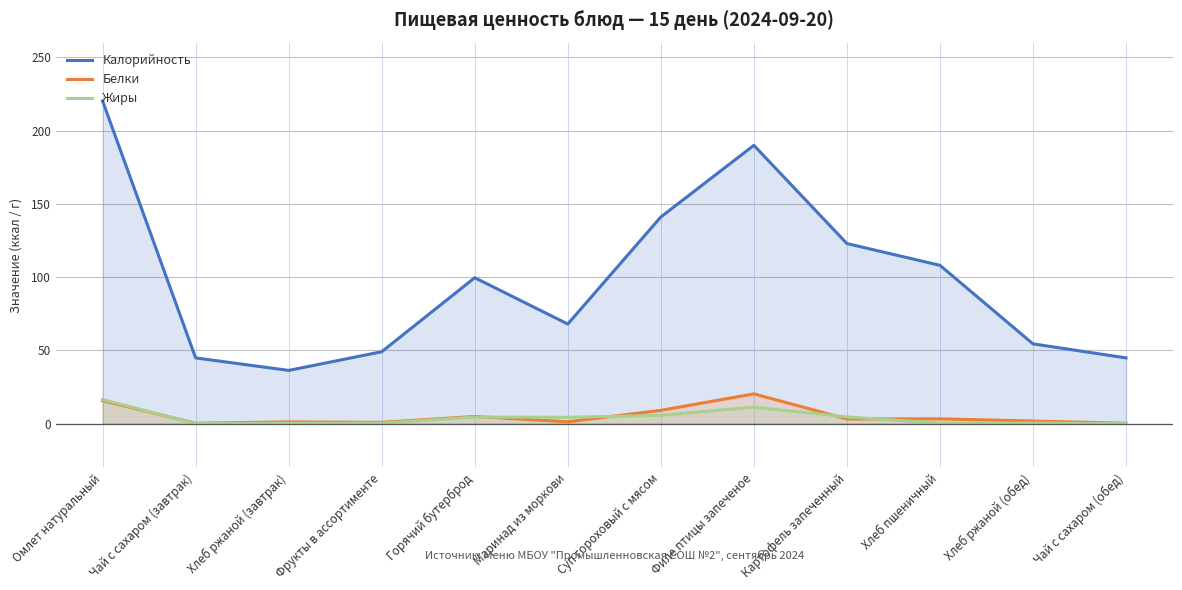

Reading left to right, what are all the values shown in this chart?

Калорийность: 220.2	44.8	36.3	49.0	99.5	67.9	141.0	189.9	122.8	108.0	54.4	44.8
Белки: 15.6	0.2	1.1	0.8	4.8	1.2	9.0	20.2	3.1	3.2	1.7	0.2
Жиры: 16.4	0.0	0.2	0.3	4.4	4.3	5.6	11.2	4.5	0.3	0.3	0.0